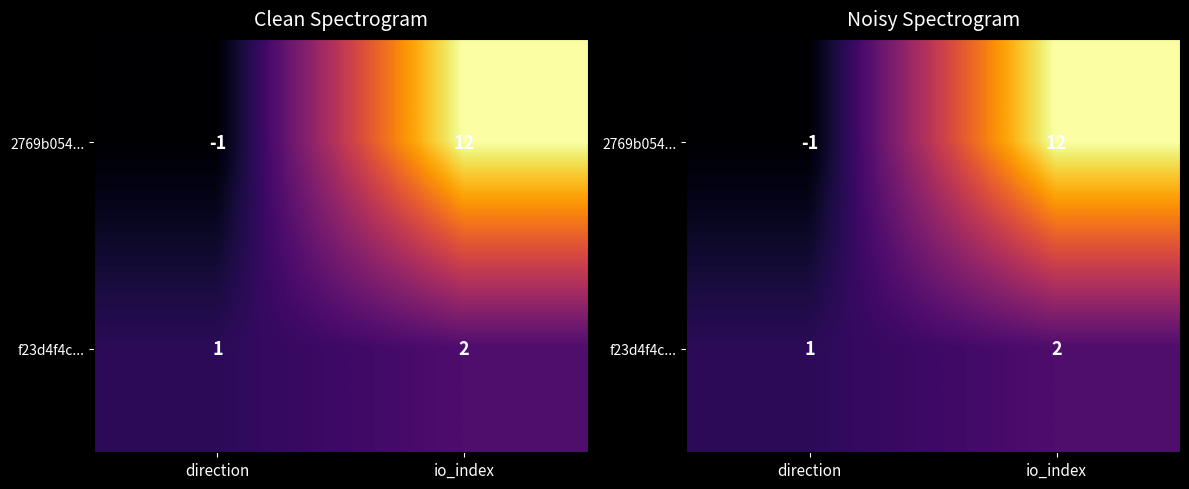

Which series changed the most between direction and io_index?

2769b054...